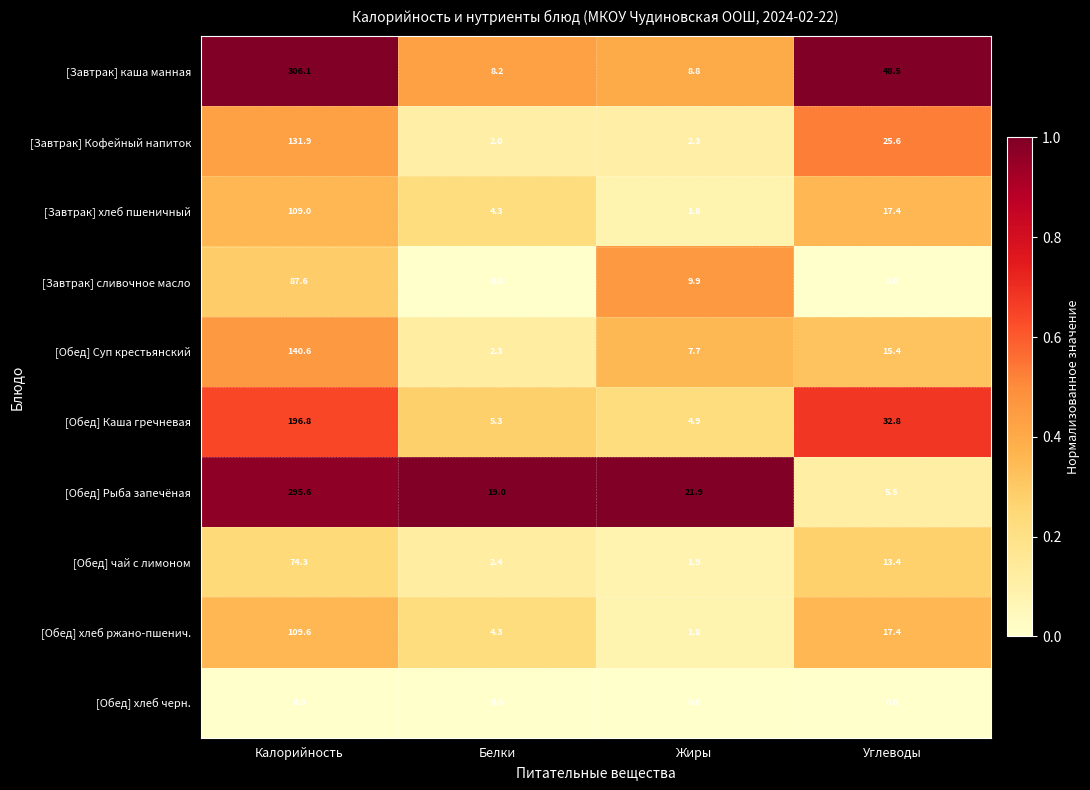

How many categories are shown in the chart?

4